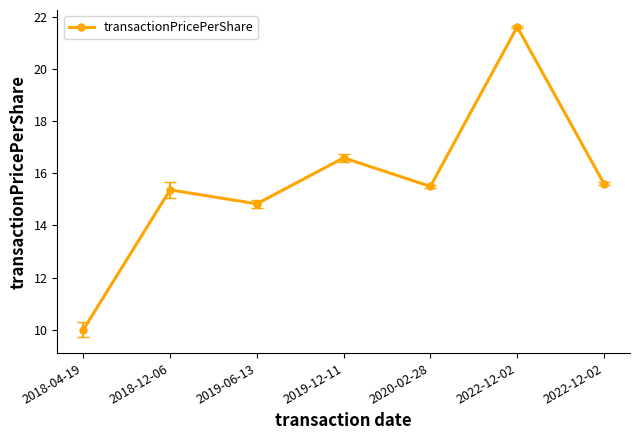

How many distinct data groups are displayed?

1